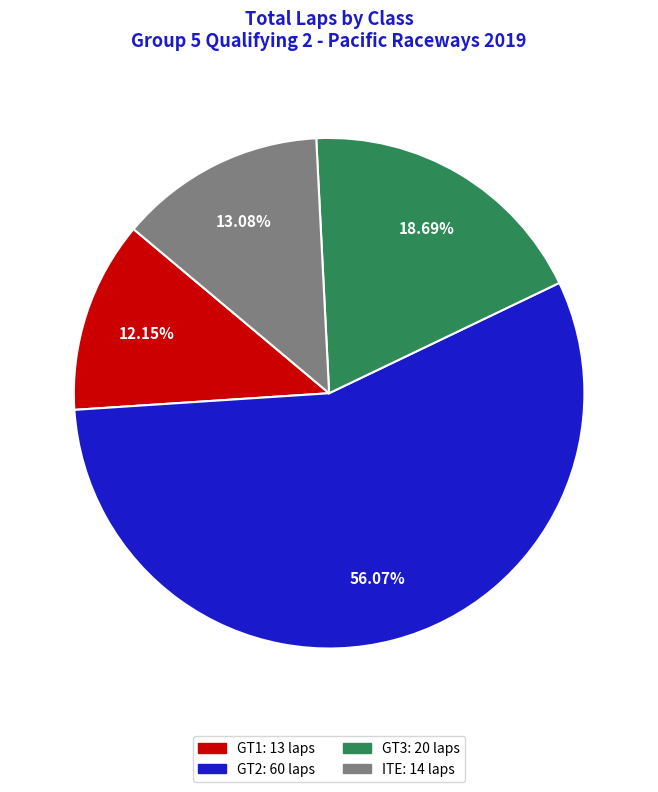

Does any single category account for the majority?

Yes